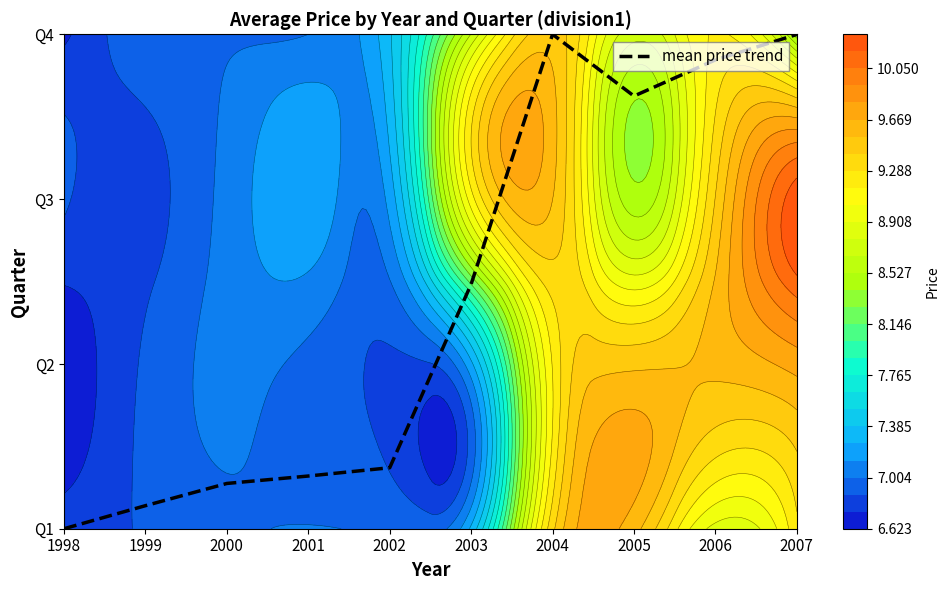

Rank the categories by value from lowest to highest.

1998, 1999, 2000, 2001, 2002, 2003, 2005, 2006, 2007, 2004